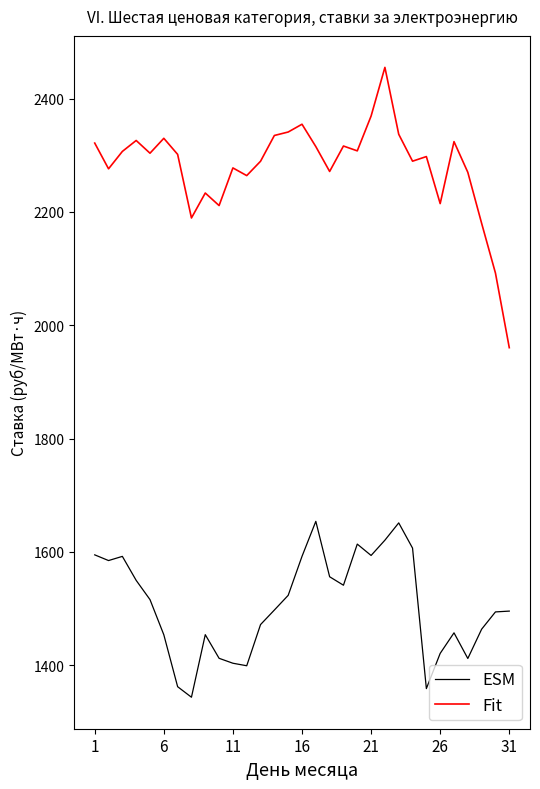

True or false: ESM and Fit intersect in this chart.

False